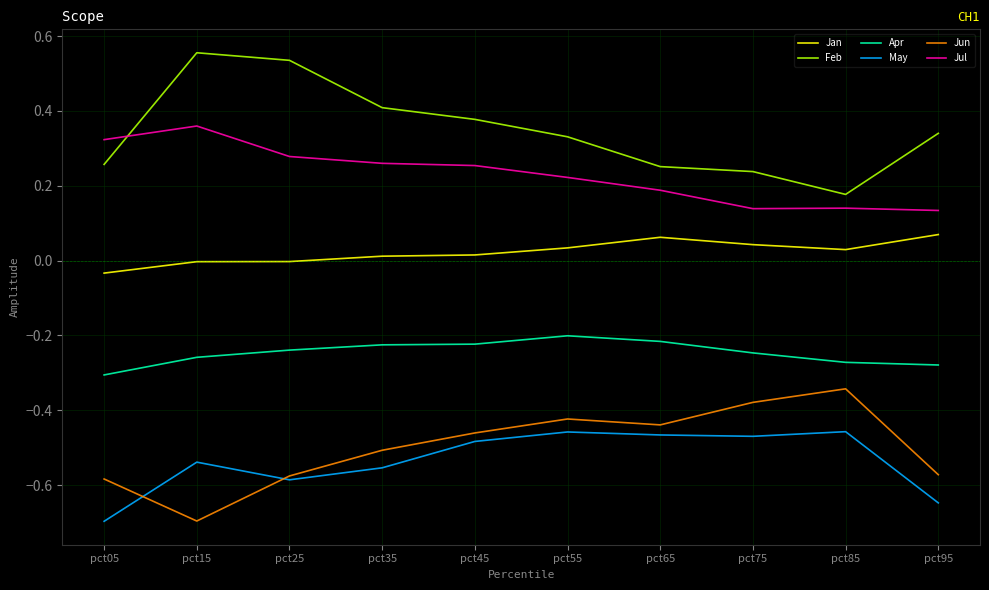

What are all the series names shown in the legend?

Jan, Feb, Apr, May, Jun, Jul